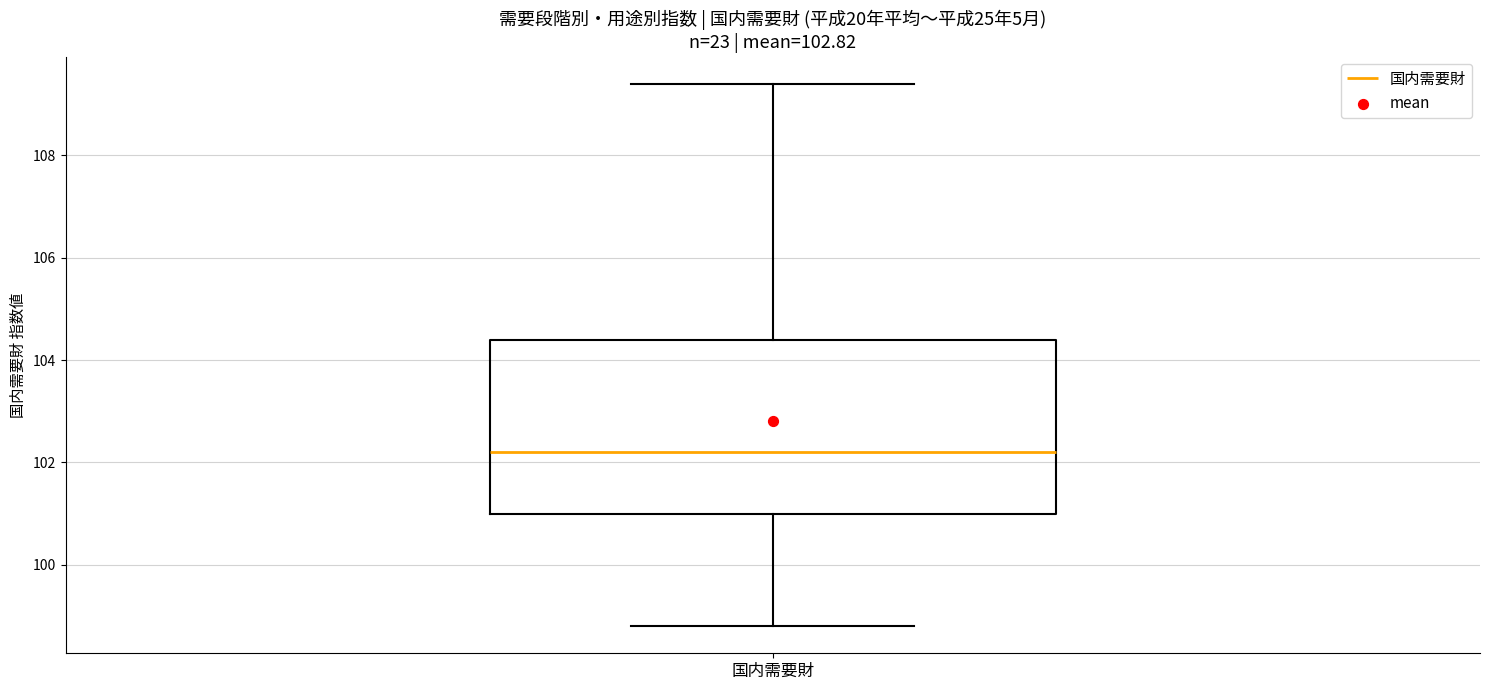

Read this box plot against the y-axis: the position of the median line, the range covered by the box, and the ends of both whiskers. The values are not printed on the chart, so give them approximately, as read against the axis.

median 102.2, box 101.0 to 104.4, whiskers 98.8 to 109.4